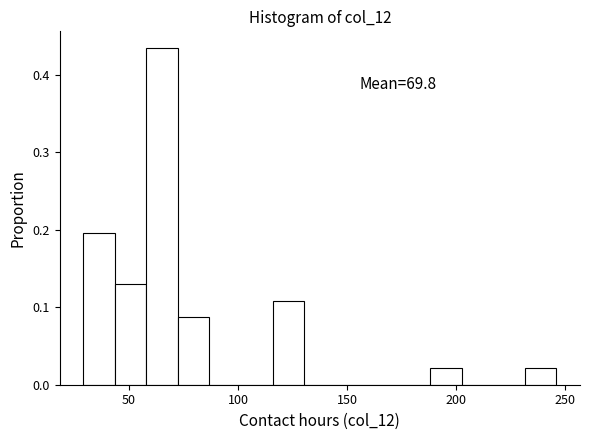

Read against the x-axis, roughly where is the centre of the tallest bar?

65